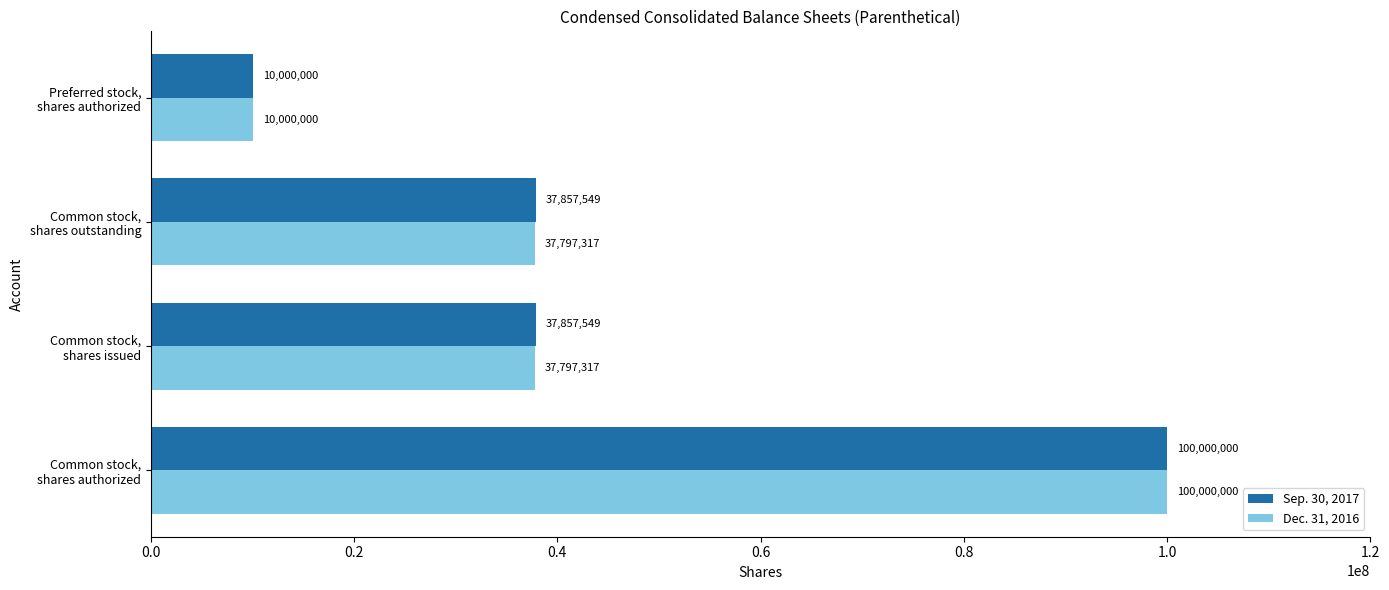

Which series has the largest total across all categories?

Sep. 30, 2017